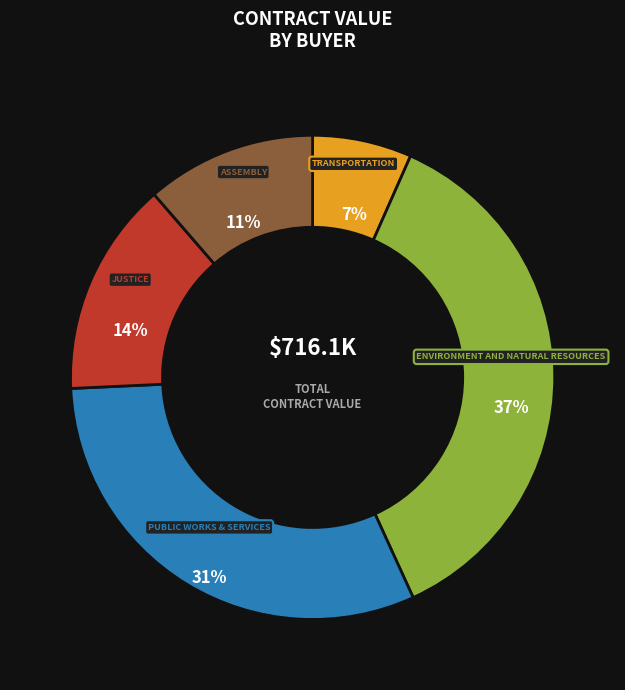

Is there a majority slice in this chart?

No